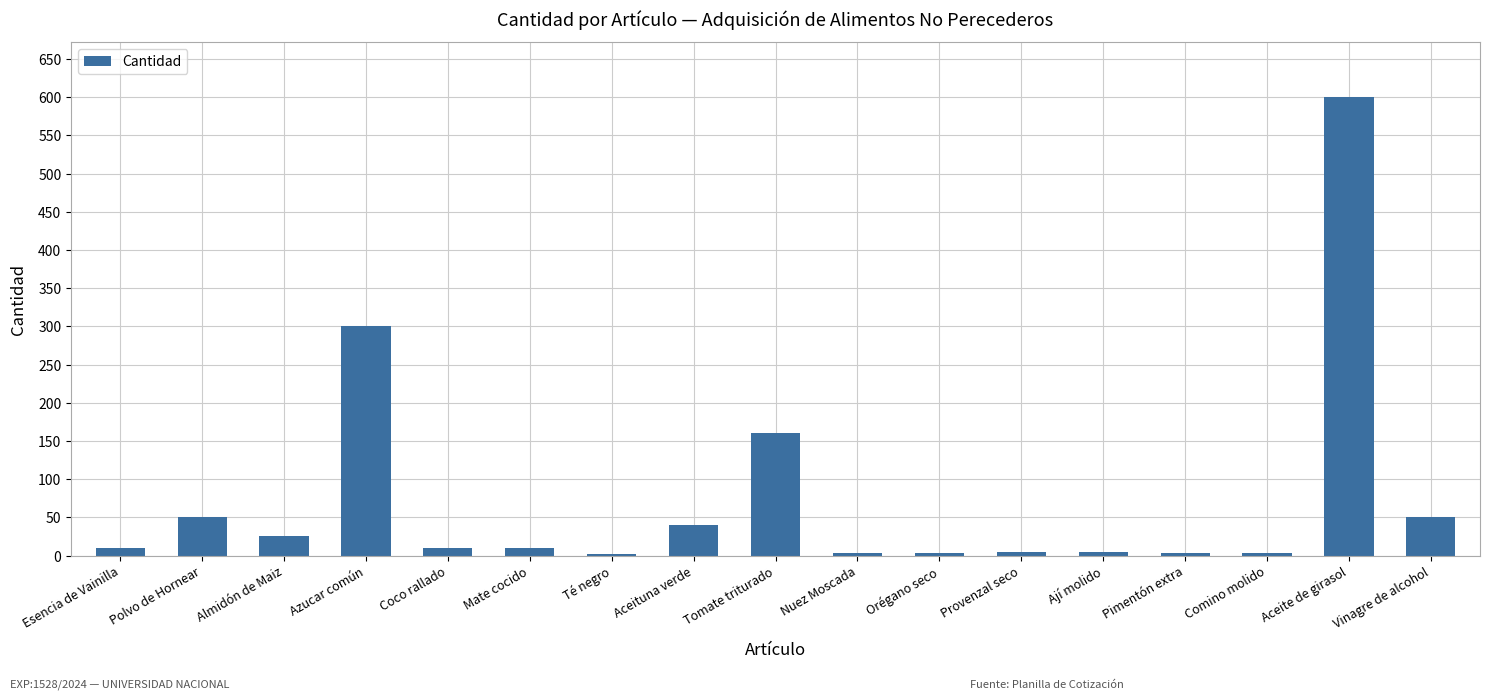

Which label corresponds to the largest value in the chart?

Aceite de girasol